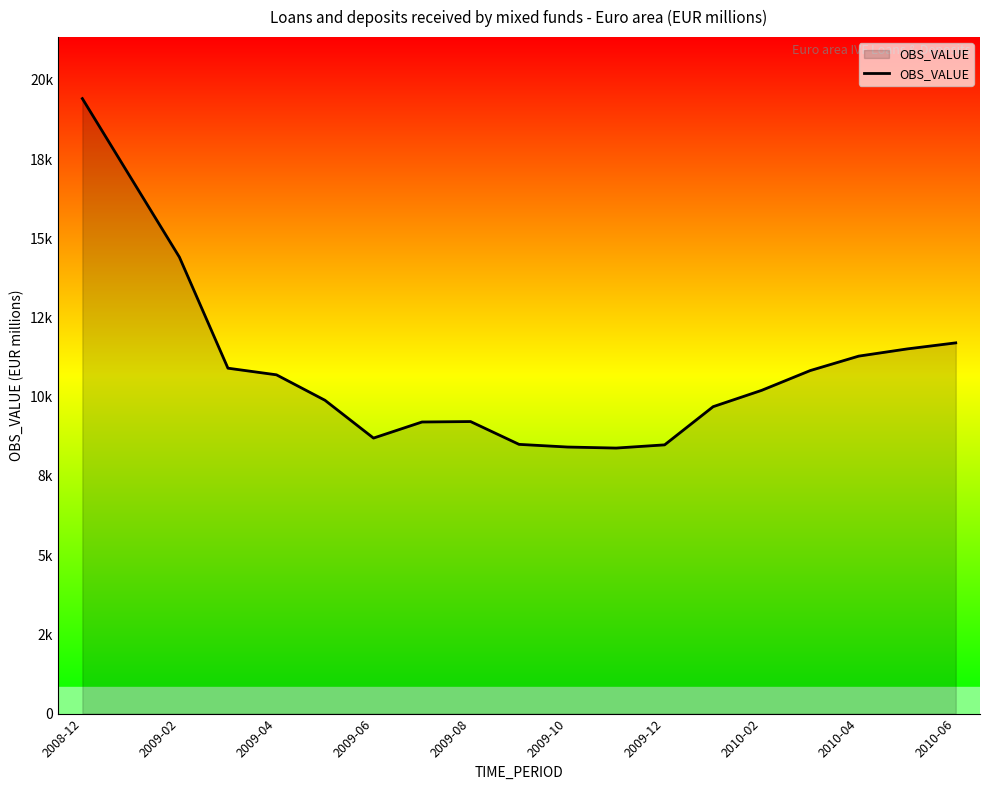

At which label does the data first exceed 10201?

2008-12